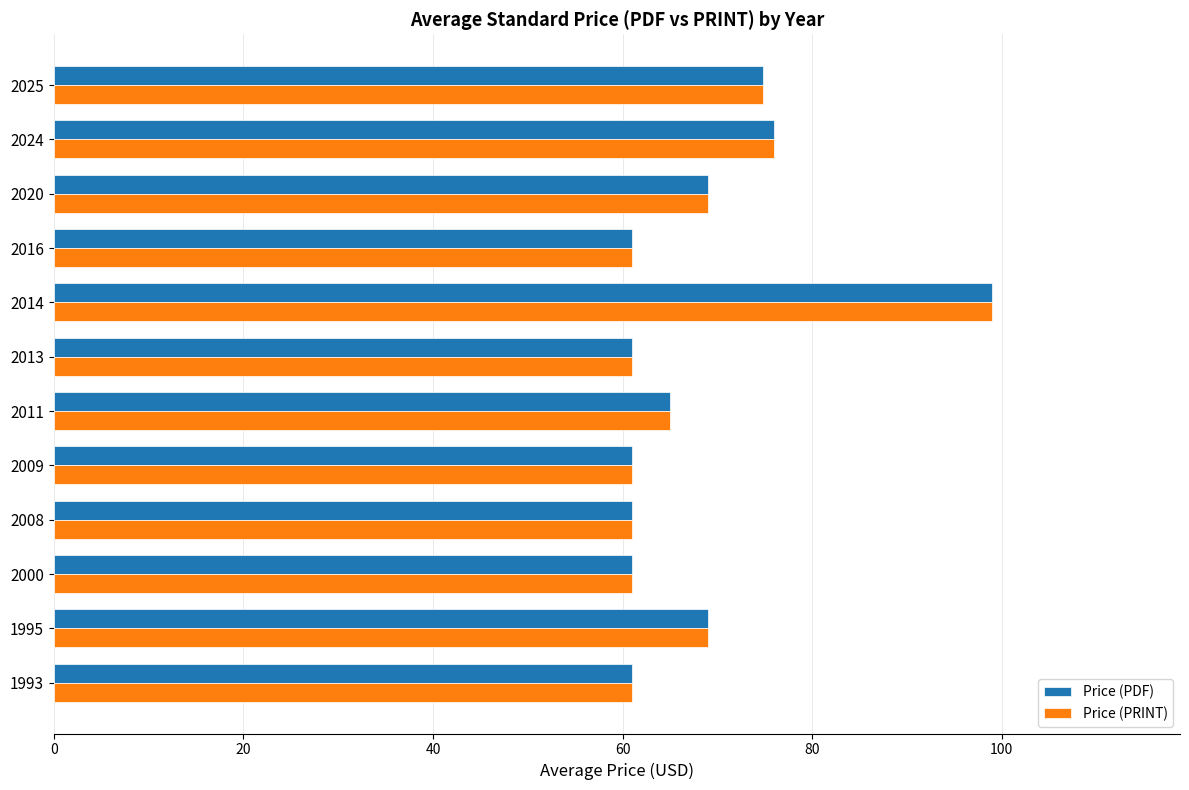

What is the average value of the Price (PRINT) series?

68.2